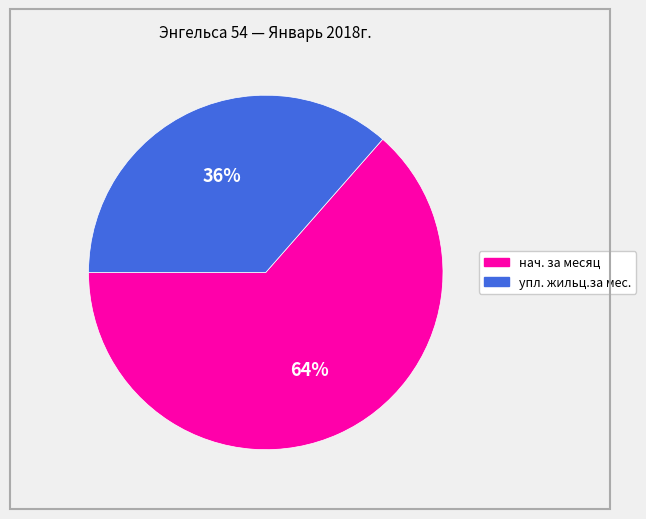

To the nearest percent, what is the combined percentage of нач. за месяц and упл. жильц.за мес.?

100%